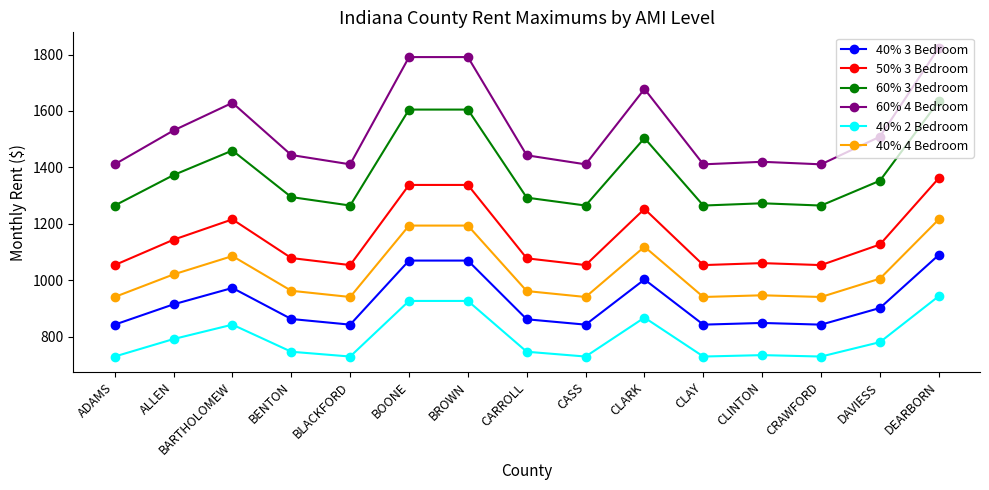

Between BARTHOLOMEW and CARROLL, which series saw the biggest shift?

60% 4 Bedroom